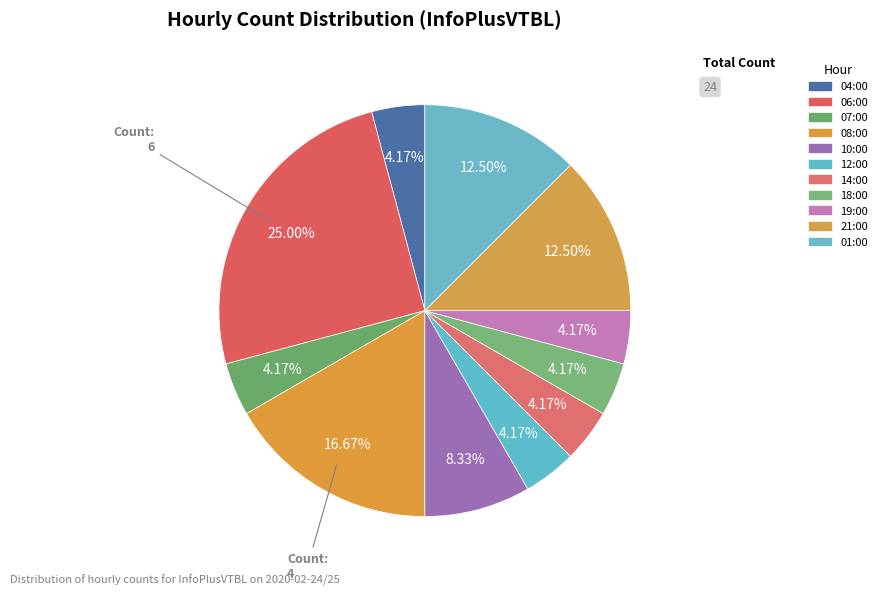

To the nearest percent, what is the average slice percentage?

9%